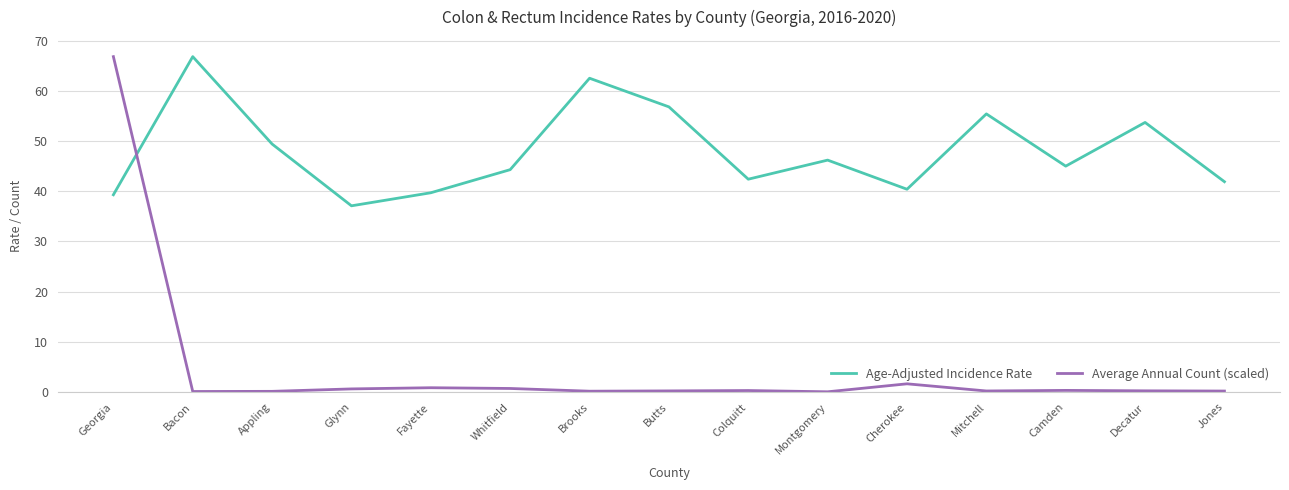

How many interior local valleys does the Age-Adjusted Incidence Rate series have?

4